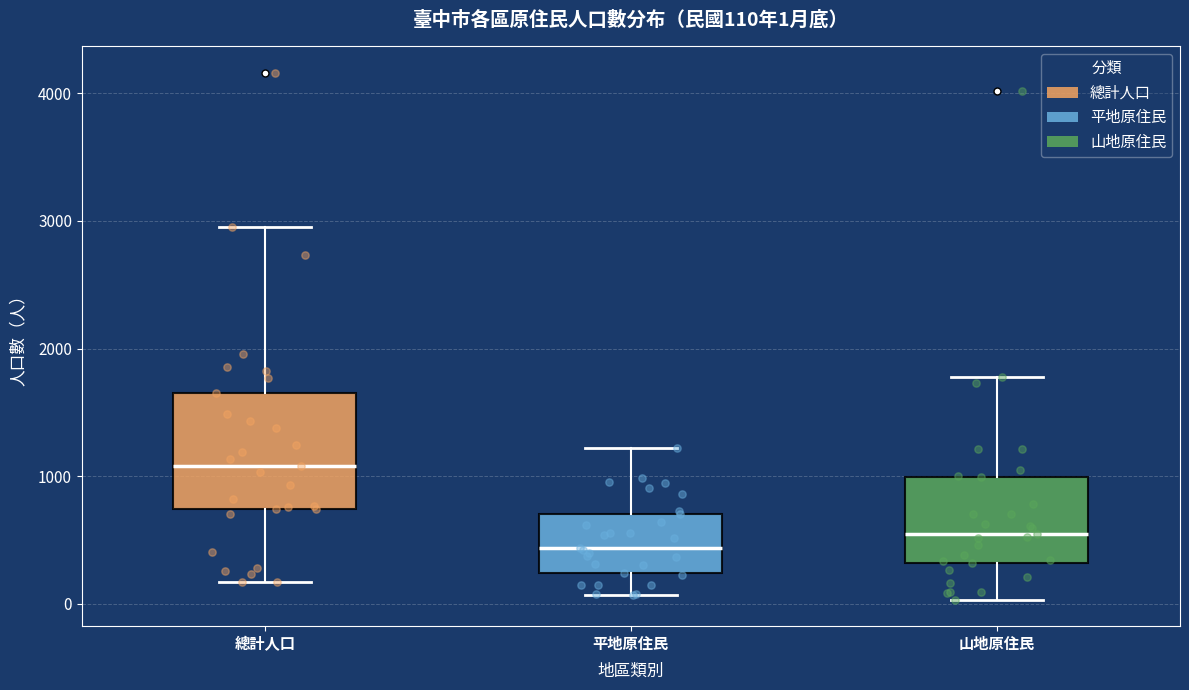

Comparing the boxes themselves (not the whiskers), which one is the tallest?

總計人口